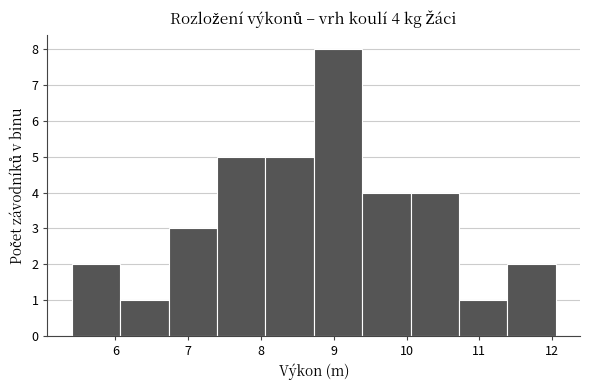

Which range on the x-axis has the tallest bar?

8.7 to 9.4